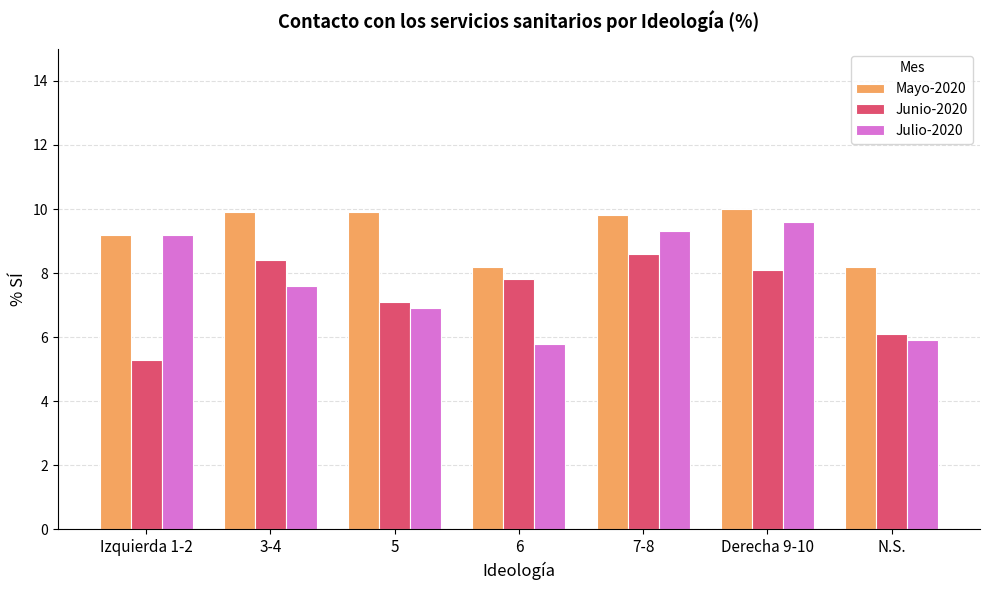

What is the smallest value displayed?

5.3